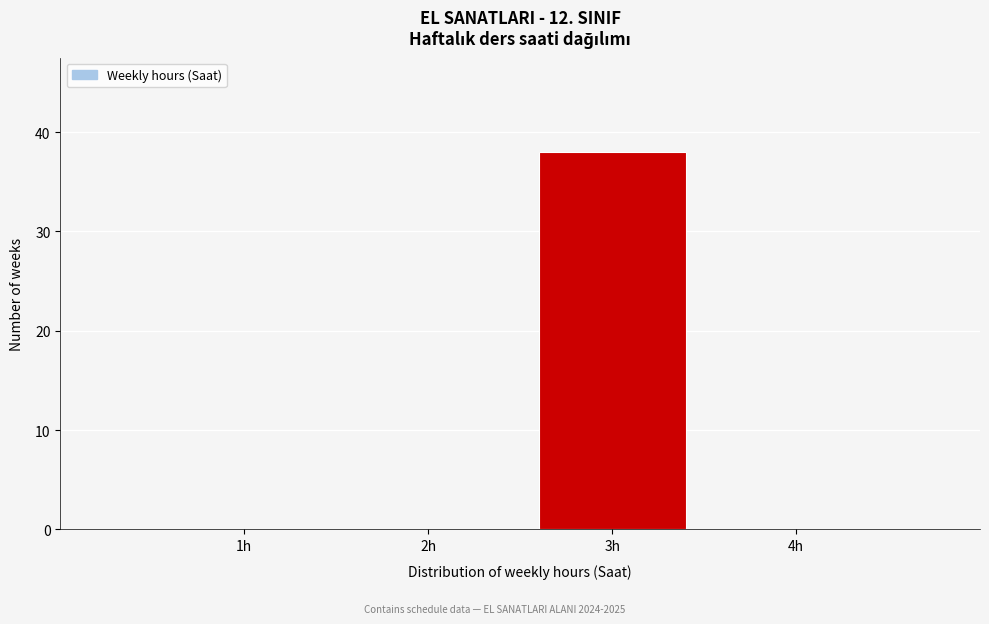

Reading left to right, list all the values displayed in this chart.

1h=0	2h=0	3h=38	4h=0